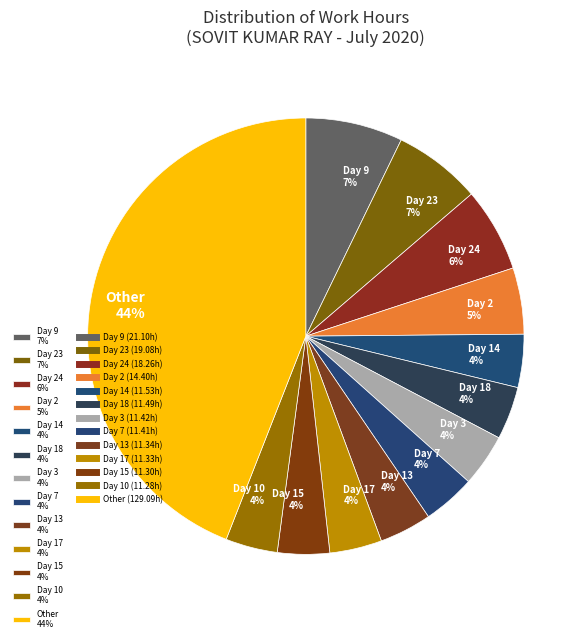

The Day 18 4% slice represents 4% of the pie. True or false?

True